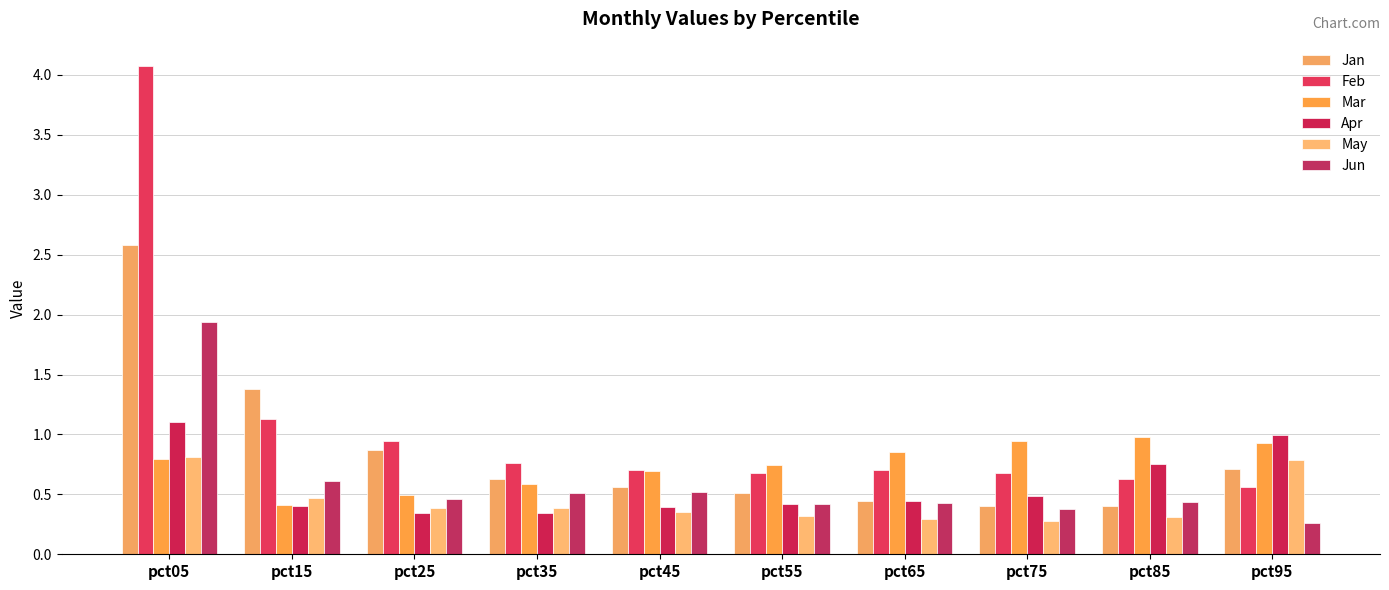

What is the total value across all series at pct75?

3.2